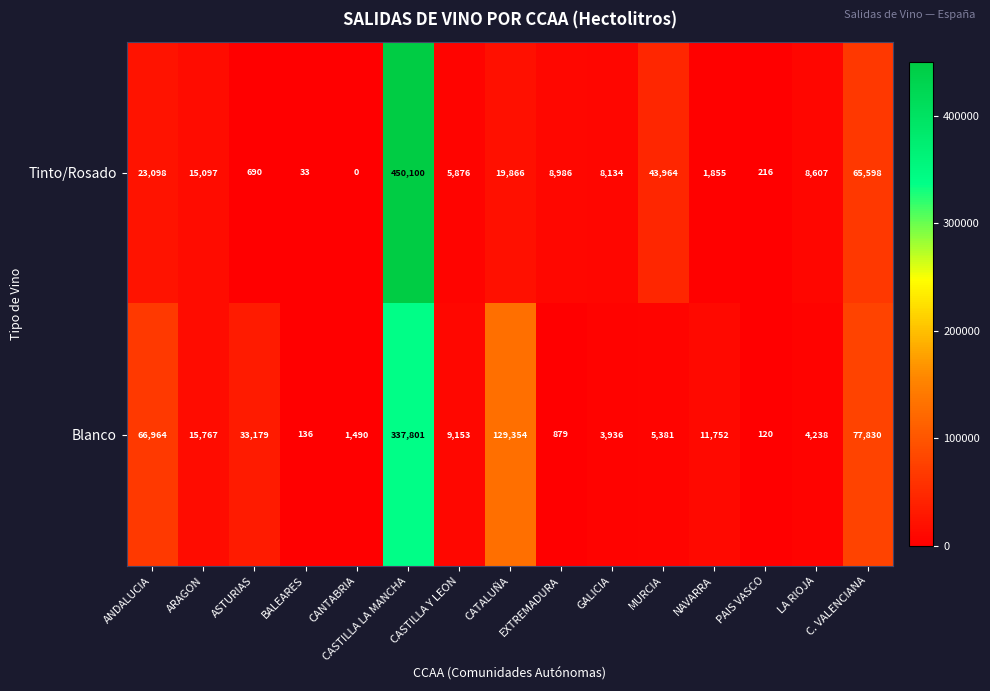

Which series changed the most between EXTREMADURA and PAIS VASCO?

Tinto/Rosado